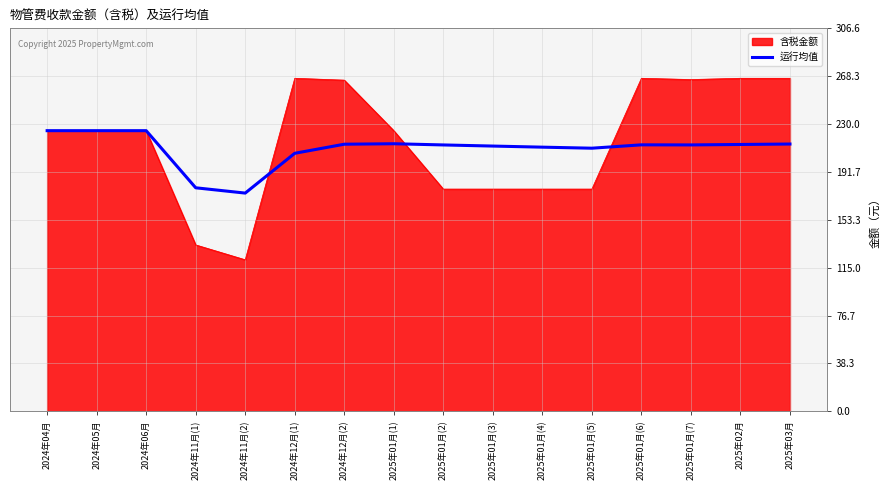

What is the total value across all series at 2025年01月(6)?

480.0